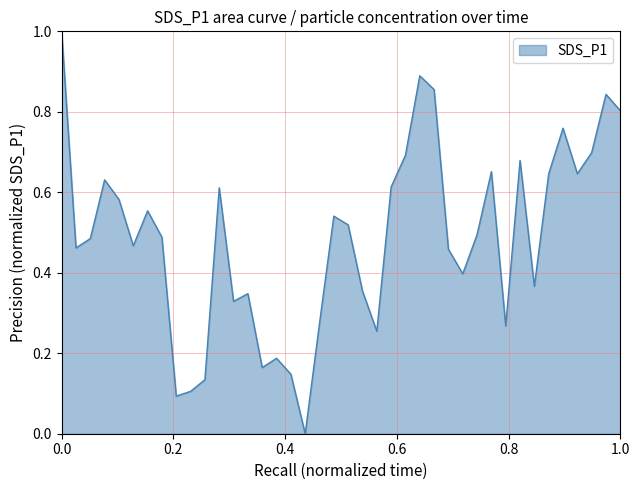

What is the difference between the maximum and minimum values?

1.0